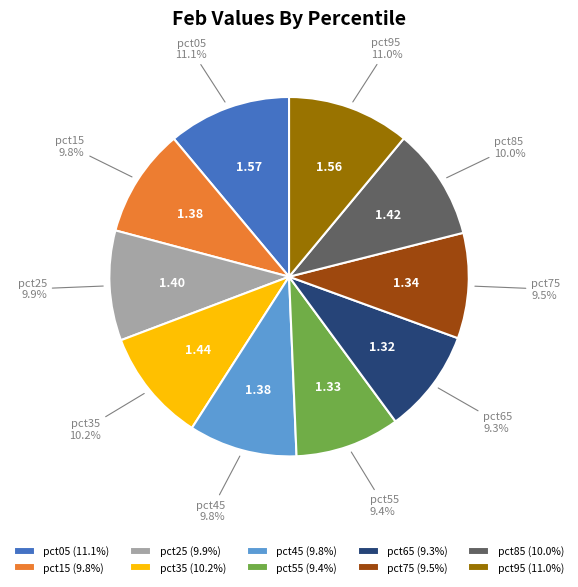

Count the number of slices in the pie.

10